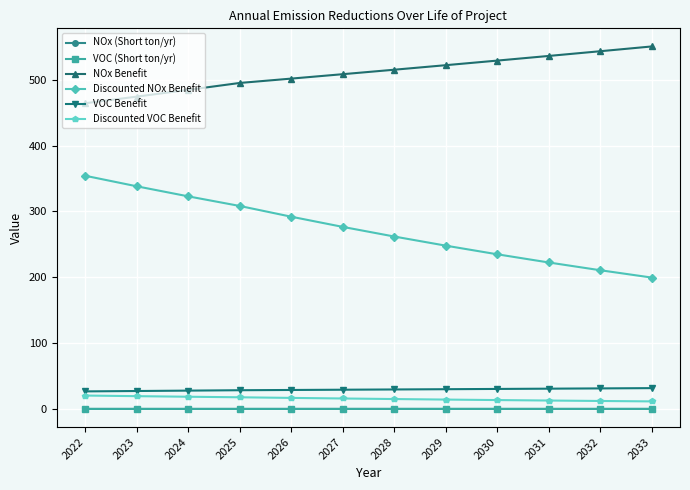

What is the difference between the maximum and minimum values in the Discounted NOx Benefit series?

154.7